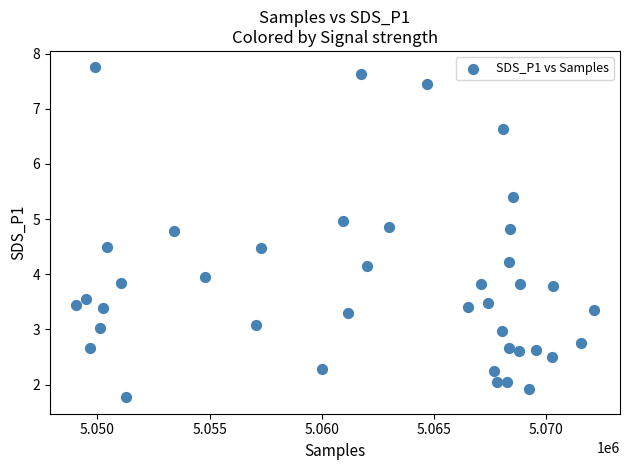

What is the range of Y values (max minus min)?

6.0